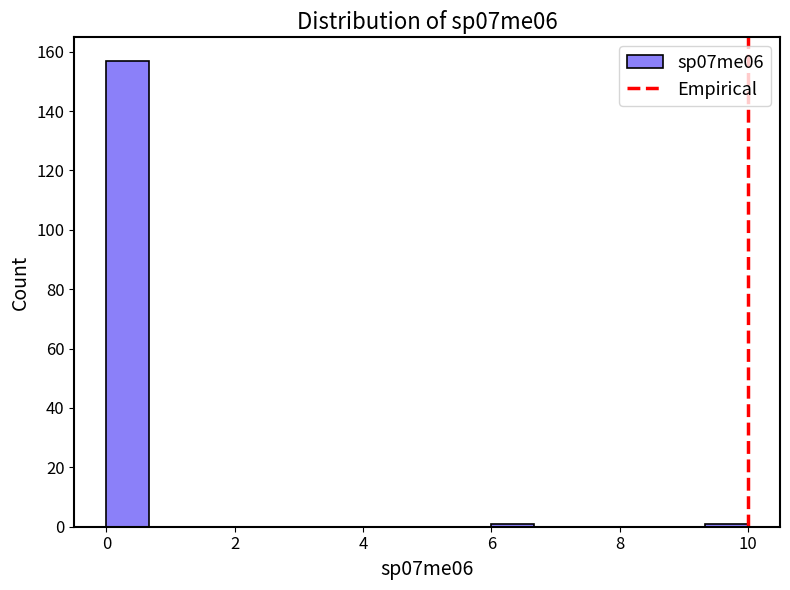

Around what value on the x-axis is the tallest bar? Give the approximate position of its centre, as read against the axis.

0.4